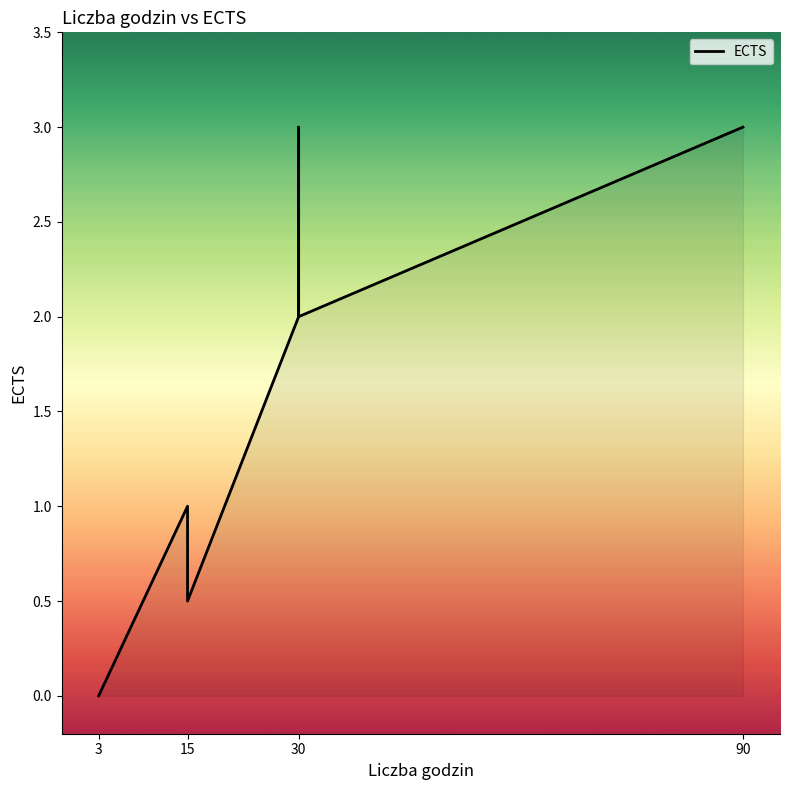

Count the number of data series in this chart.

1